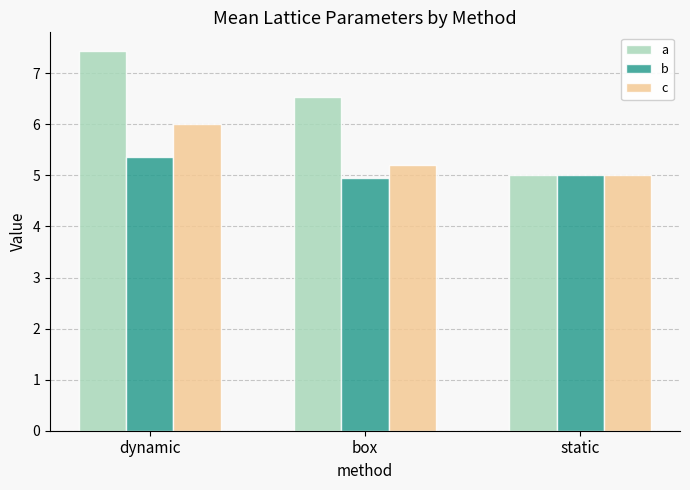

Are the bars grouped side by side (vs. stacked)?

Yes